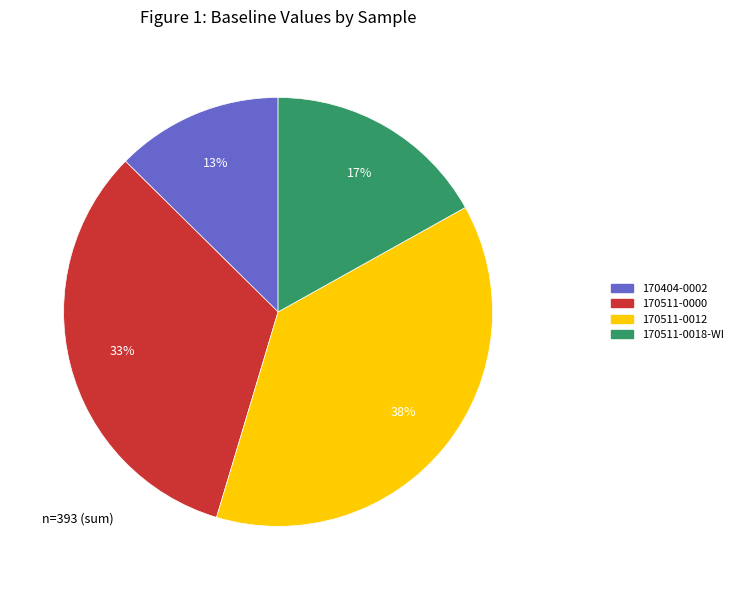

Which has a higher value, 170404-0002 or 170511-0012?

170511-0012